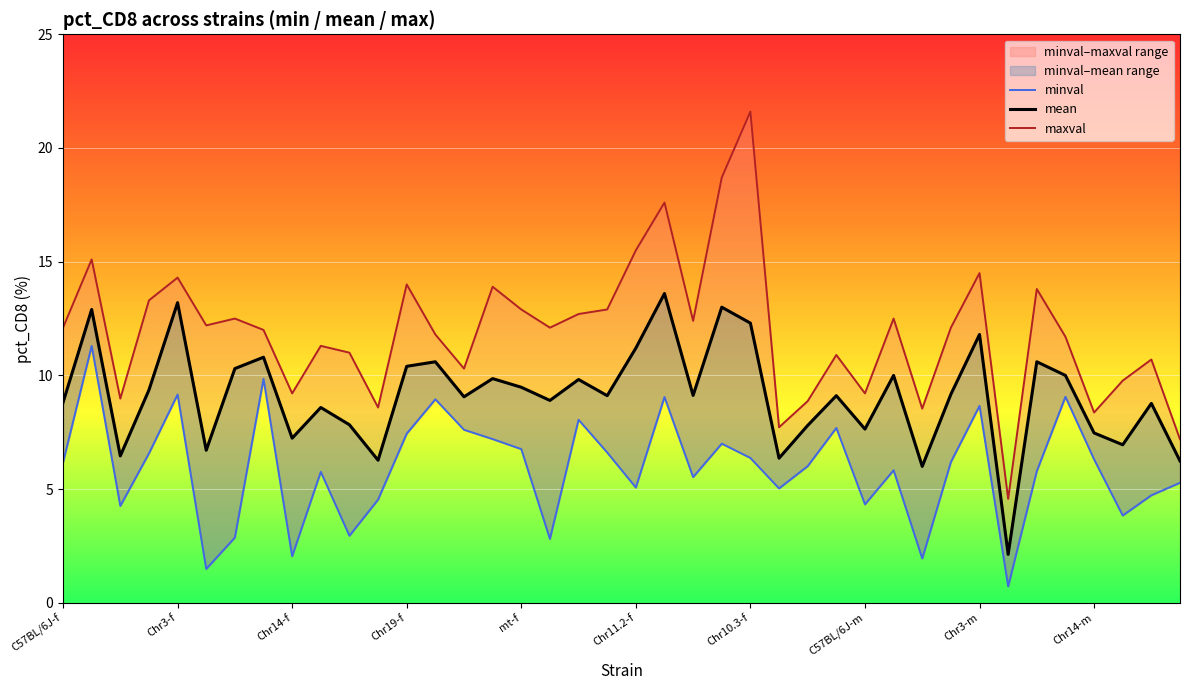

The value of minval at Chr14-f is 3.3. True or false?

False